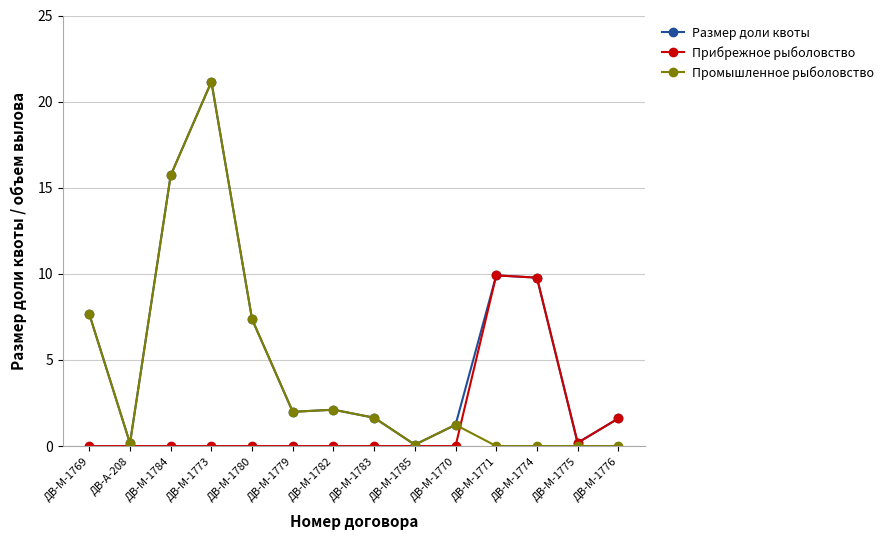

Is this an area chart (filled region under the line)?

No